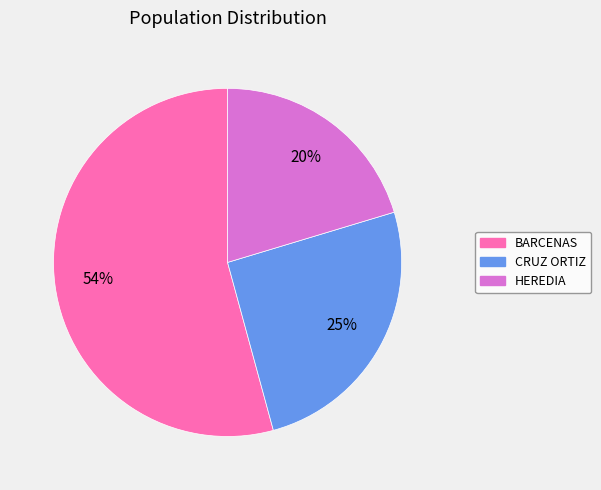

How many segments does this pie chart have?

3